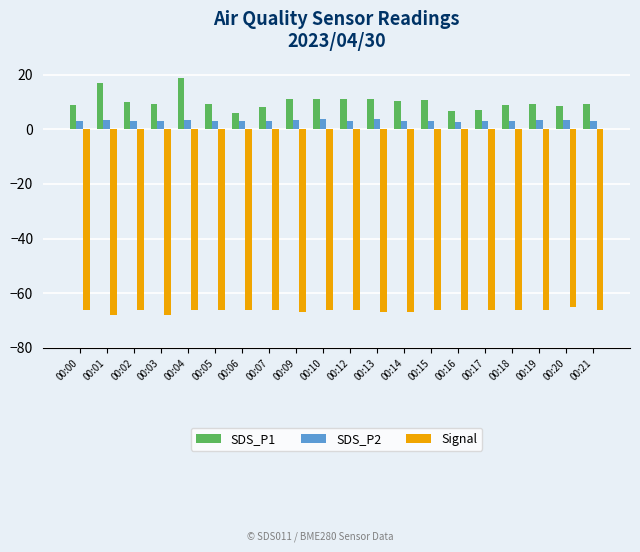

The Signal series shows -66.0 at 00:12. True or false?

True